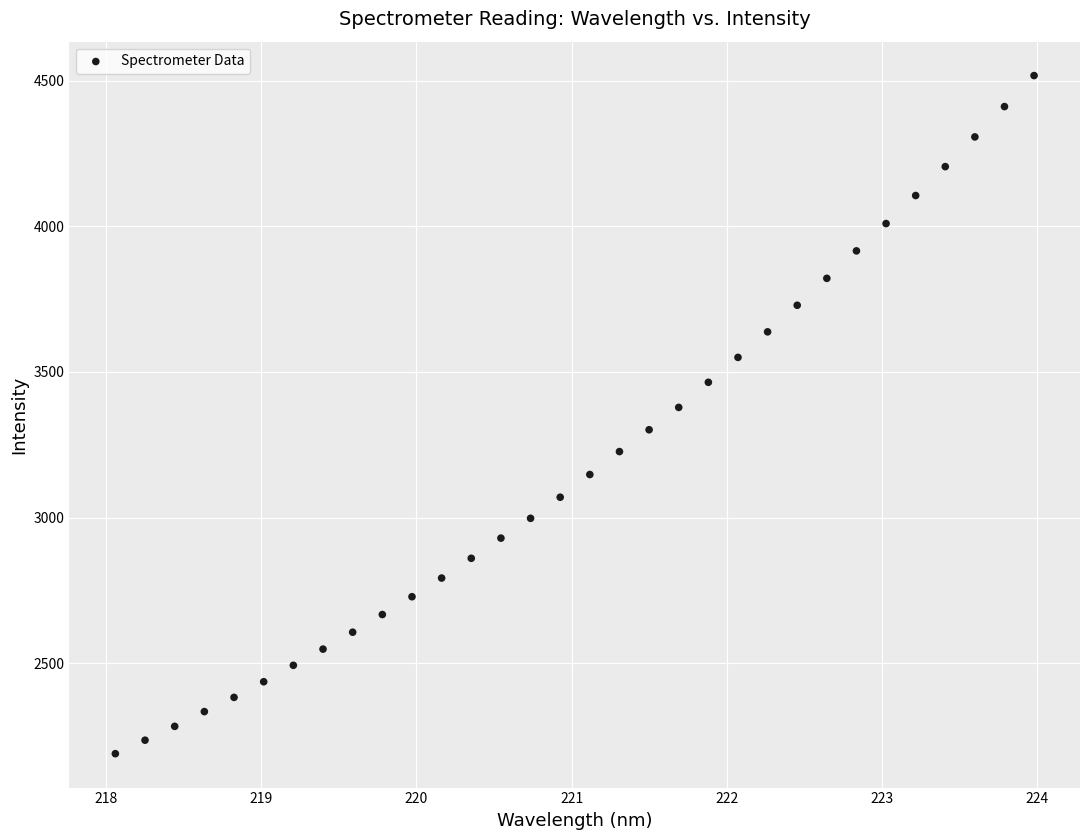

What is the range of X values (max minus min)?

5.9